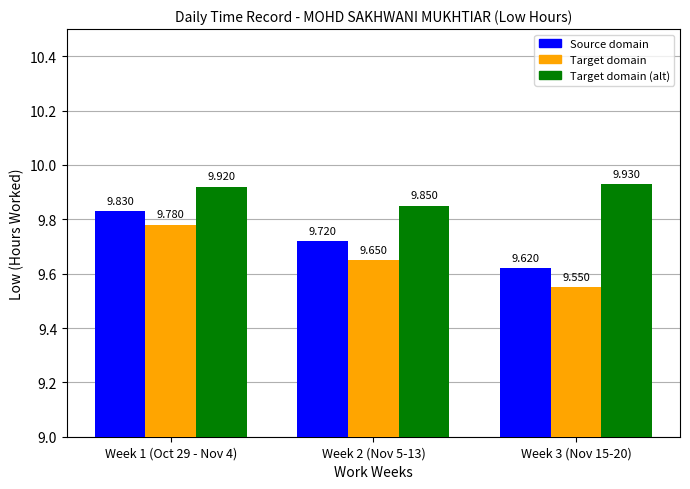

Is the value of Target domain (alt) at Week 3 (Nov 15-20) greater than the value of Target domain at Week 2 (Nov 5-13)?

Yes